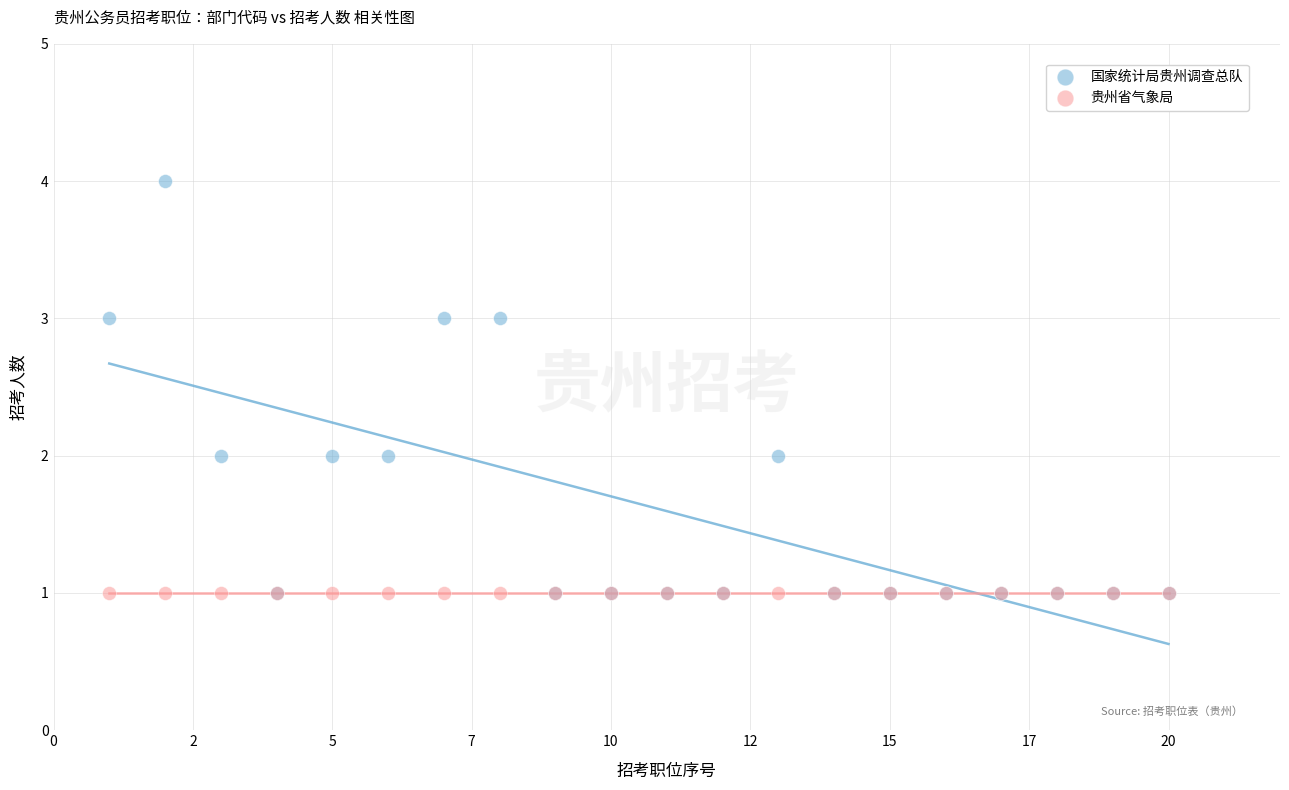

What are all the series names shown in the legend?

国家统计局贵州调查总队, 贵州省气象局